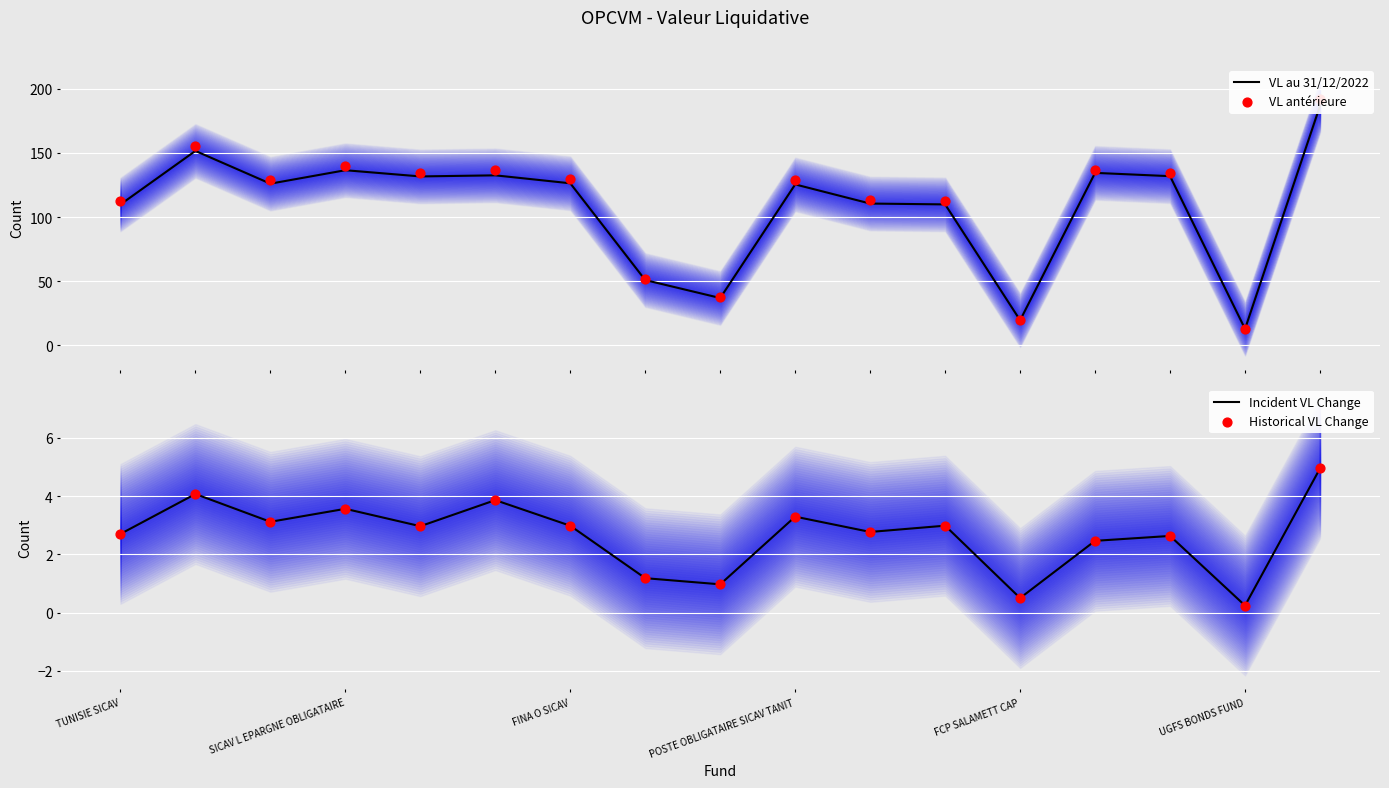

Which series reaches the minimum Y coordinate?

Incident VL Change